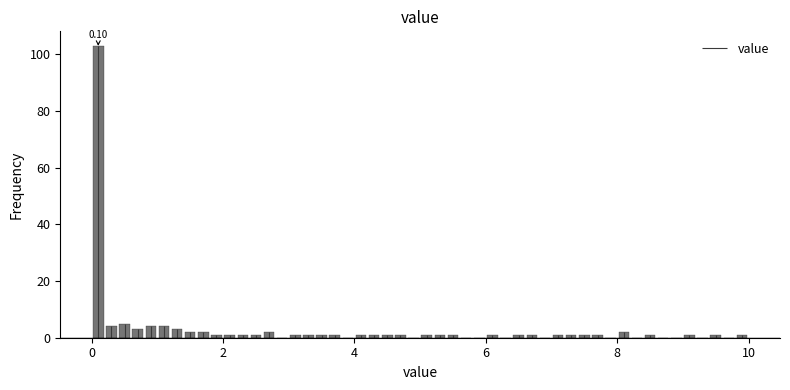

Read against the x-axis, roughly where is the centre of the tallest bar?

0.2